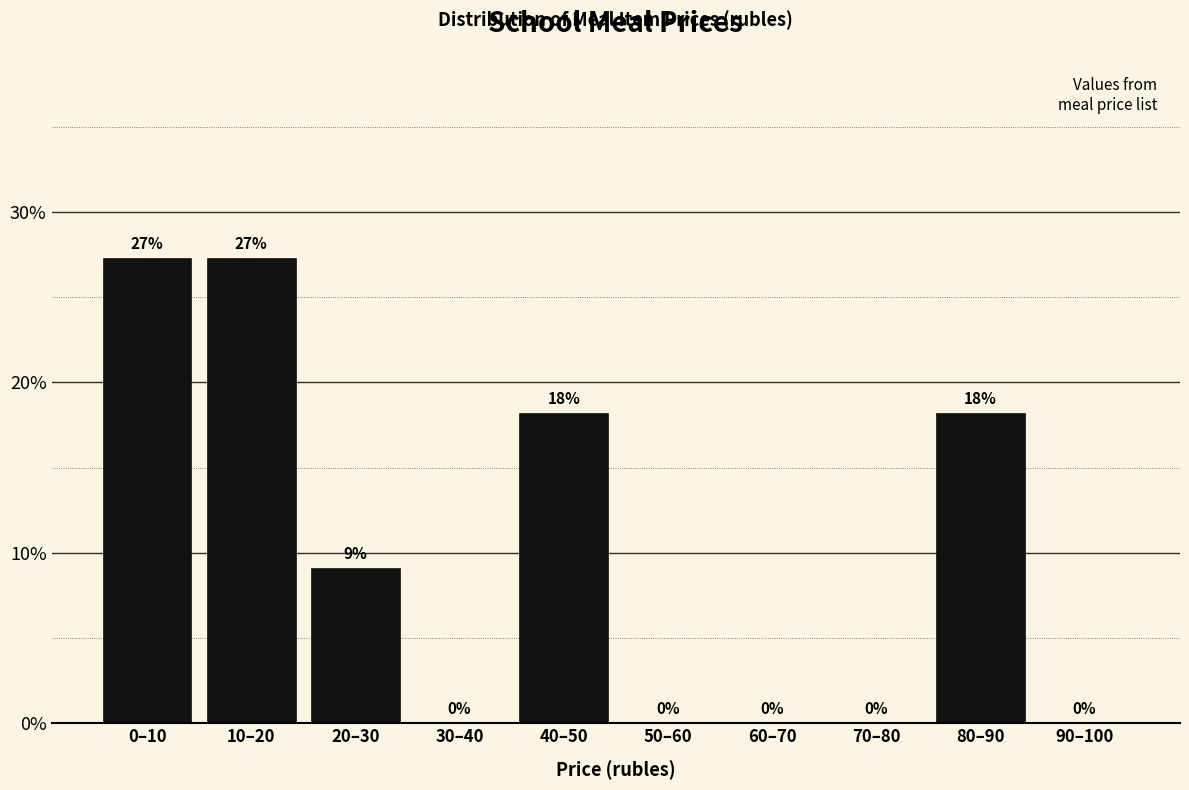

Which has a higher value, 10–20 or 70–80?

10–20